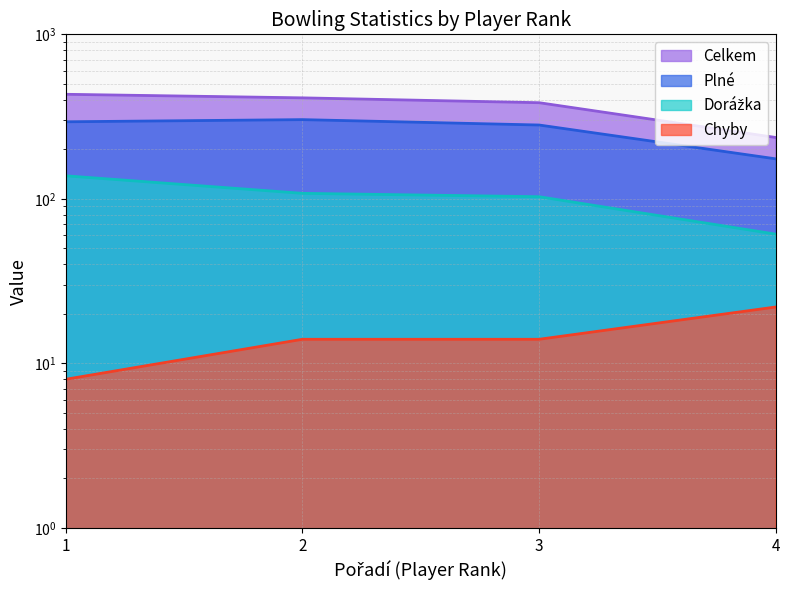

How many data points does each series have?

4